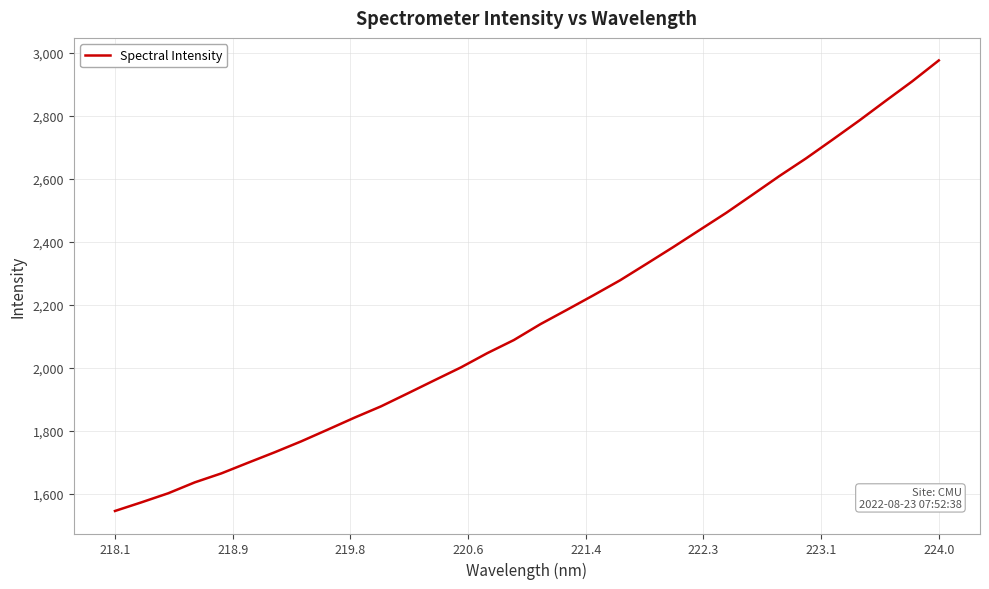

What is the minimum value shown in the chart?

1546.5